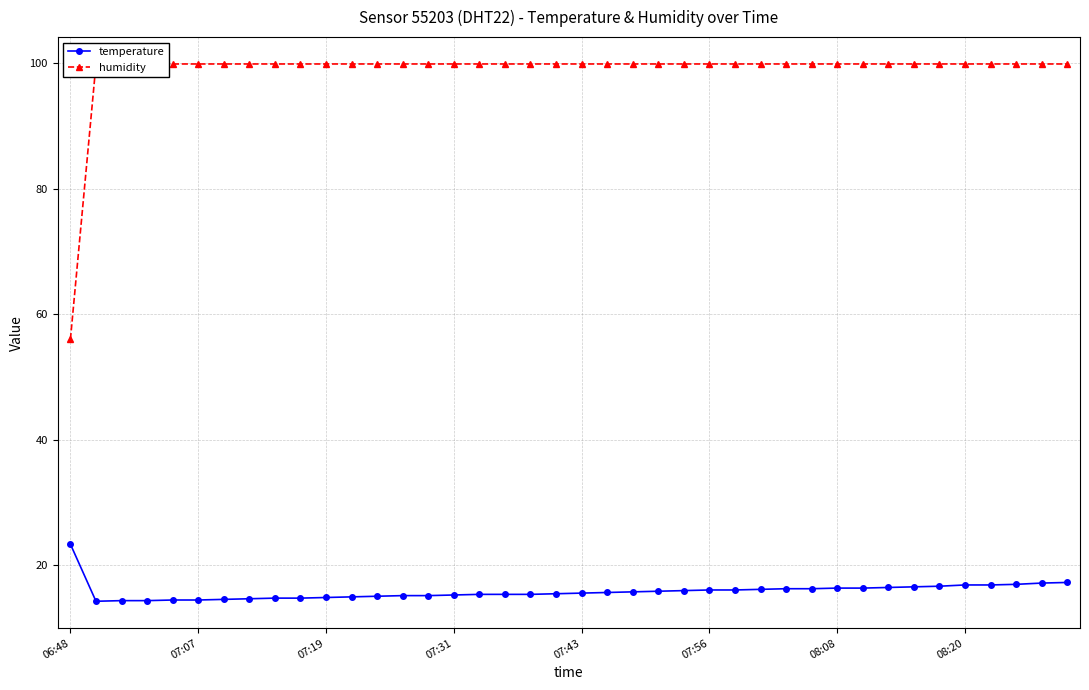

What are all the series names shown in the legend?

temperature, humidity